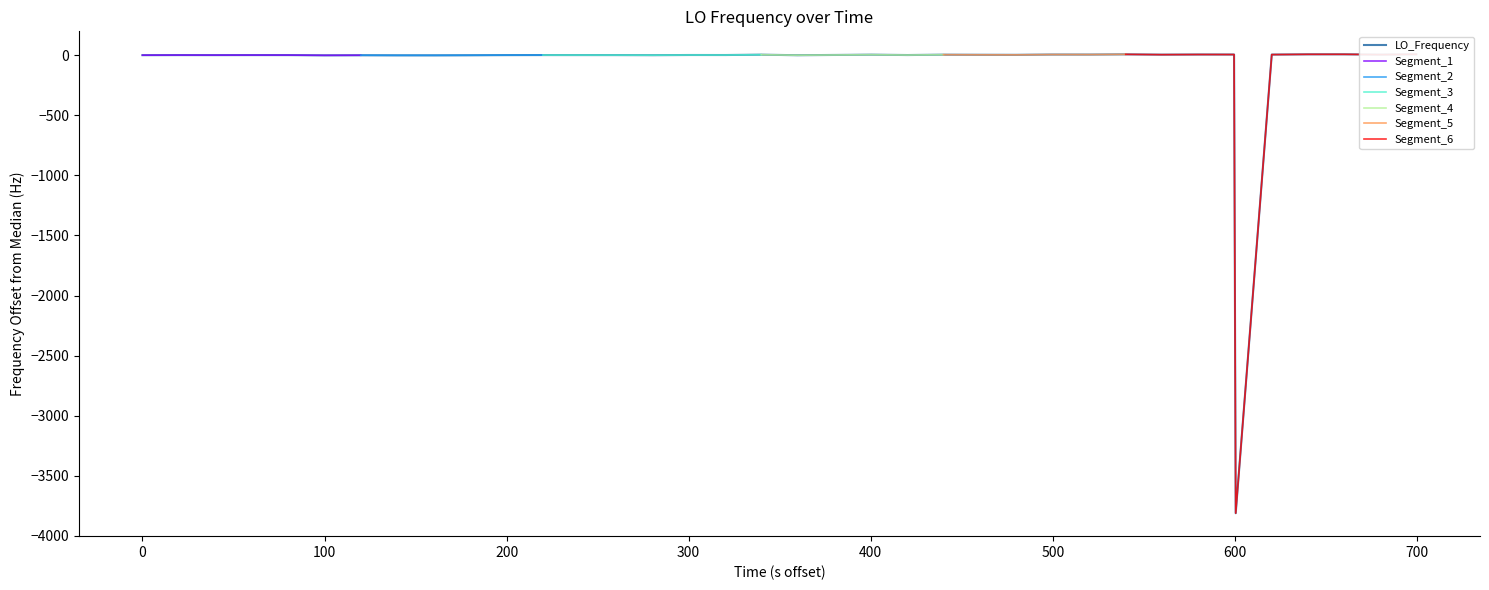

What is the approximate value at 0?

-0.6